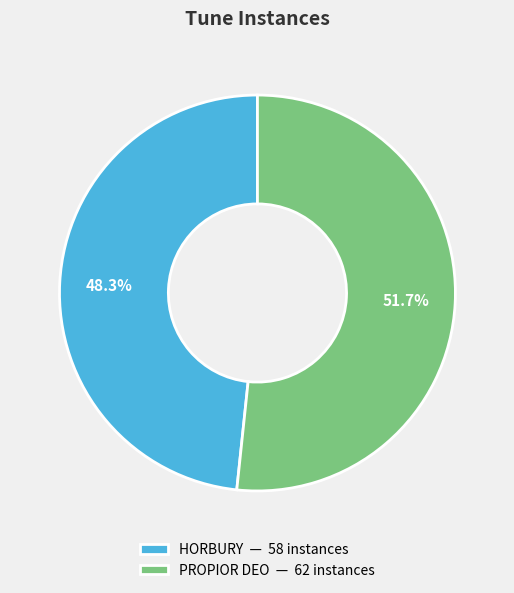

Is it true that PROPIOR DEO is 44% of the pie?

False